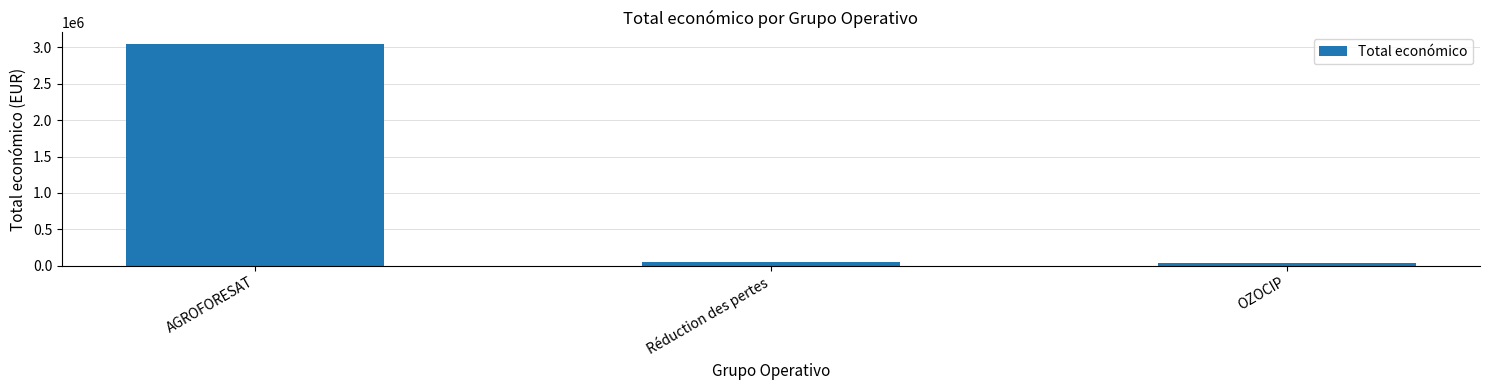

Between AGROFORESAT and OZOCIP, which is larger?

AGROFORESAT